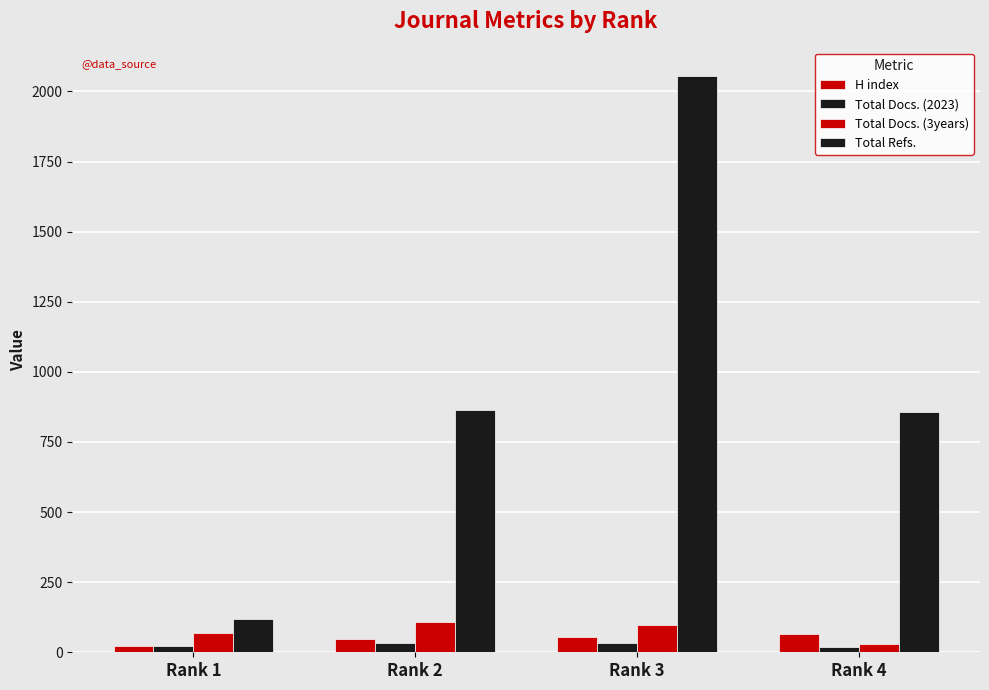

At which label is Total Docs. (3years) closest to 69?

Rank 1